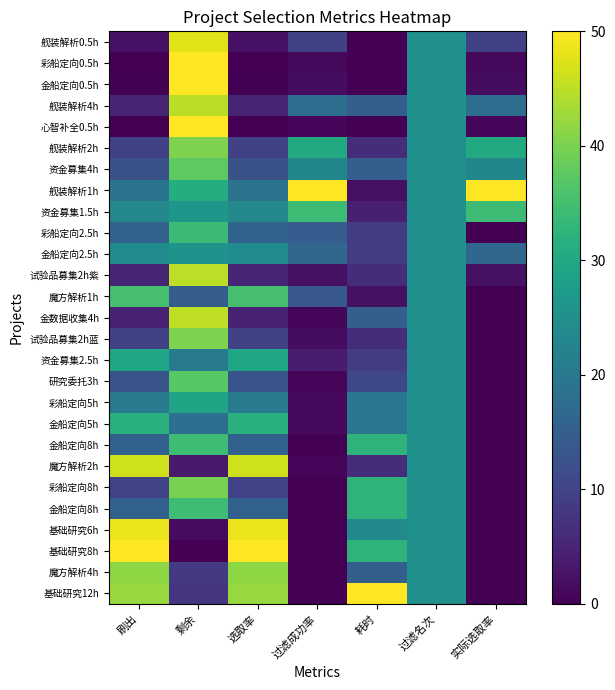

At which category is the sum across all series the highest?

剩余